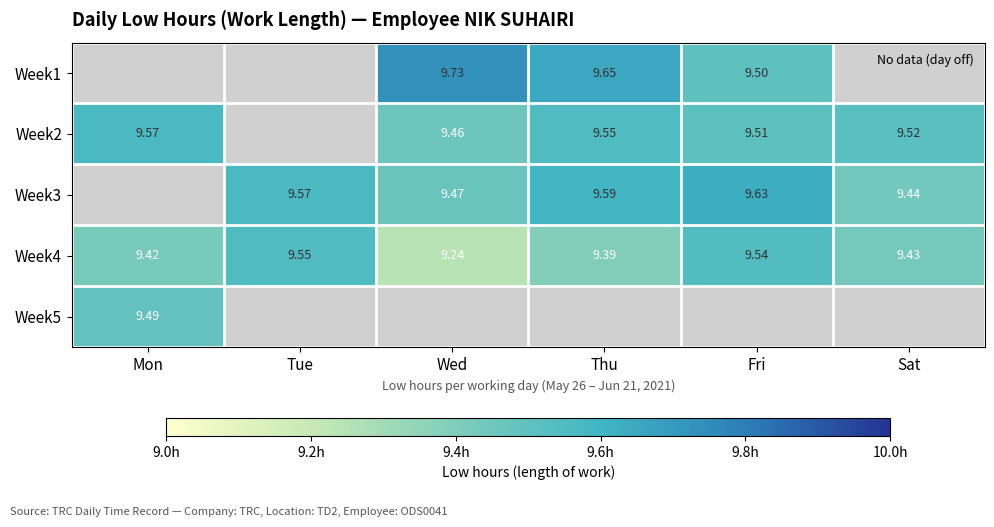

Is it true that Week2 equals 2.5 at Thu?

False